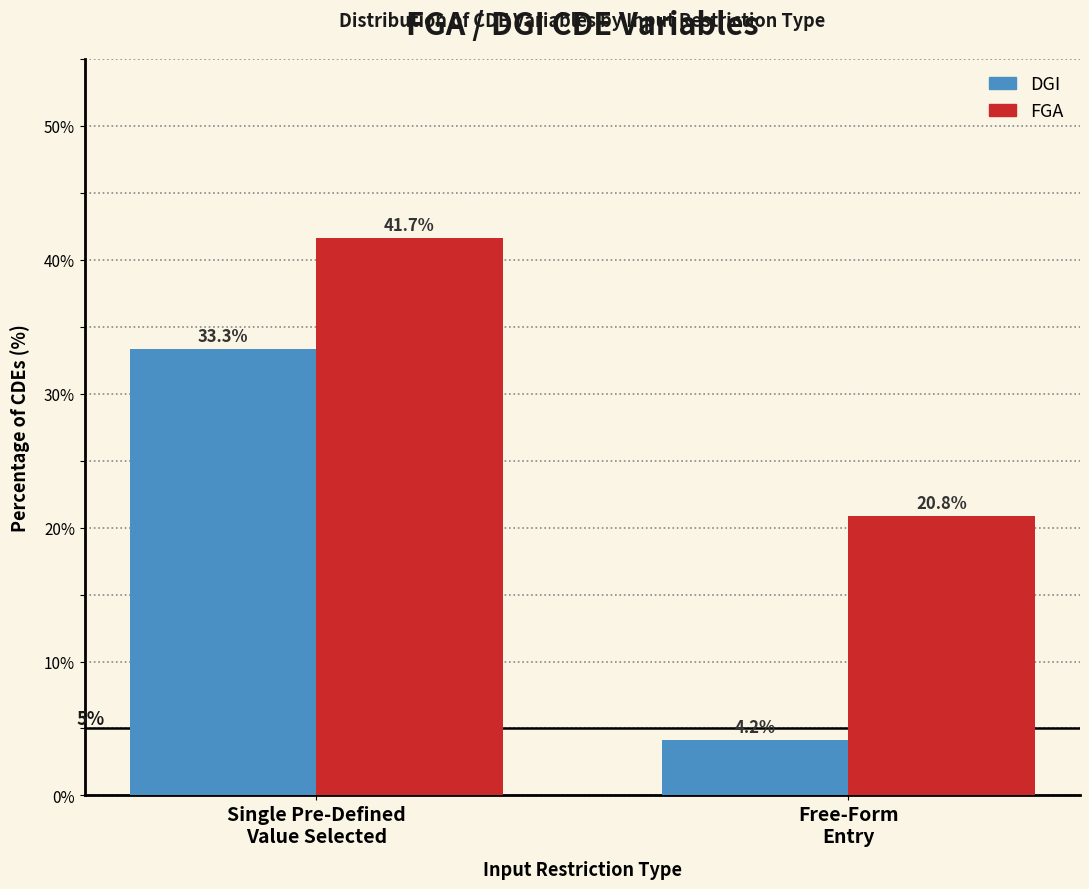

Reading right to left, transcribe all the data shown in this chart.

DGI: 4.2	33.3
FGA: 20.8	41.7